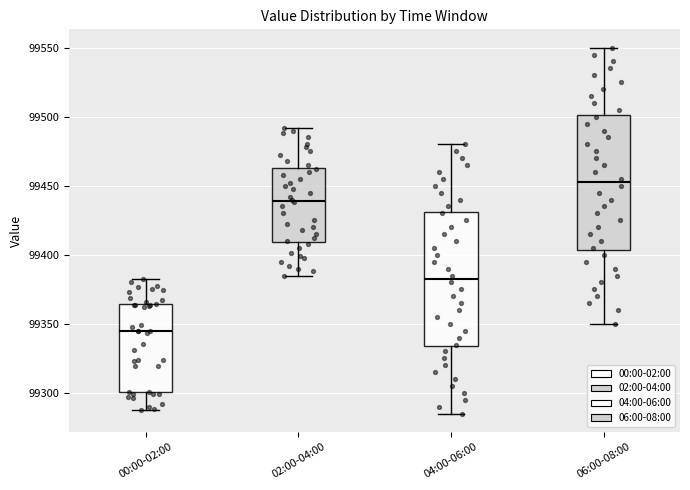

Reading left to right, transcribe this box plot: for each box, give where its median line is, the range the box spans, and where its two whiskers end, as read against the y-axis. The values are not printed on the chart, so give them approximately, as read against the axis.

00:00-02:00: median 99345, box 99300 to 99365, whiskers 99290 to 99385
02:00-04:00: median 99440, box 99410 to 99465, whiskers 99385 to 99490
04:00-06:00: median 99385, box 99335 to 99430, whiskers 99285 to 99480
06:00-08:00: median 99455, box 99405 to 99500, whiskers 99350 to 99550